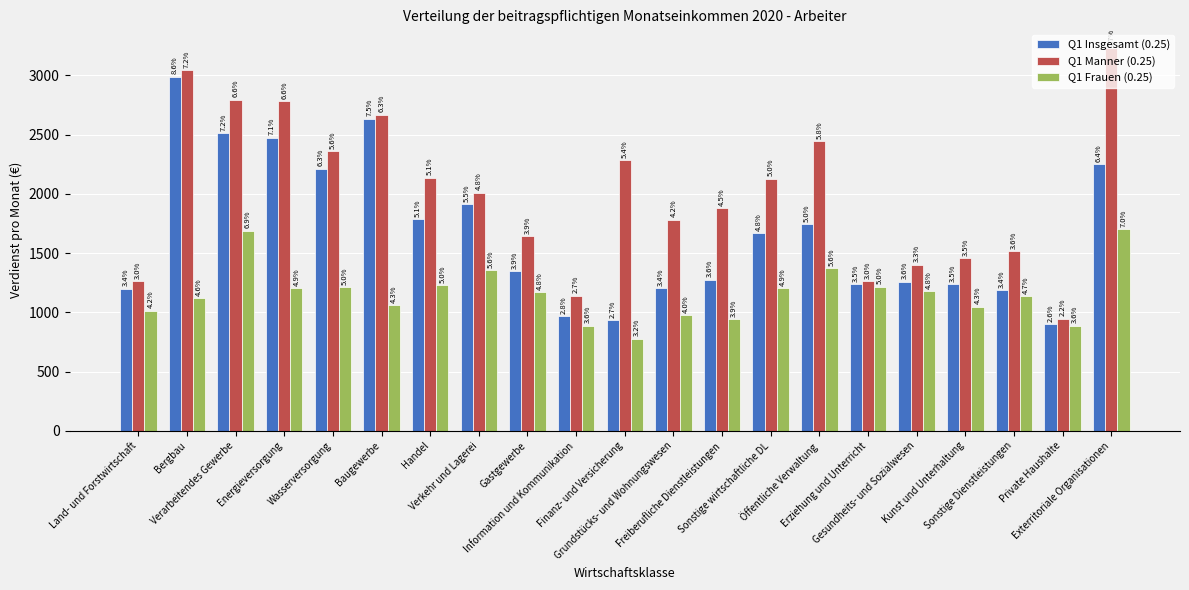

What are all the series names shown in the legend?

Q1 Insgesamt (0.25), Q1 Manner (0.25), Q1 Frauen (0.25)